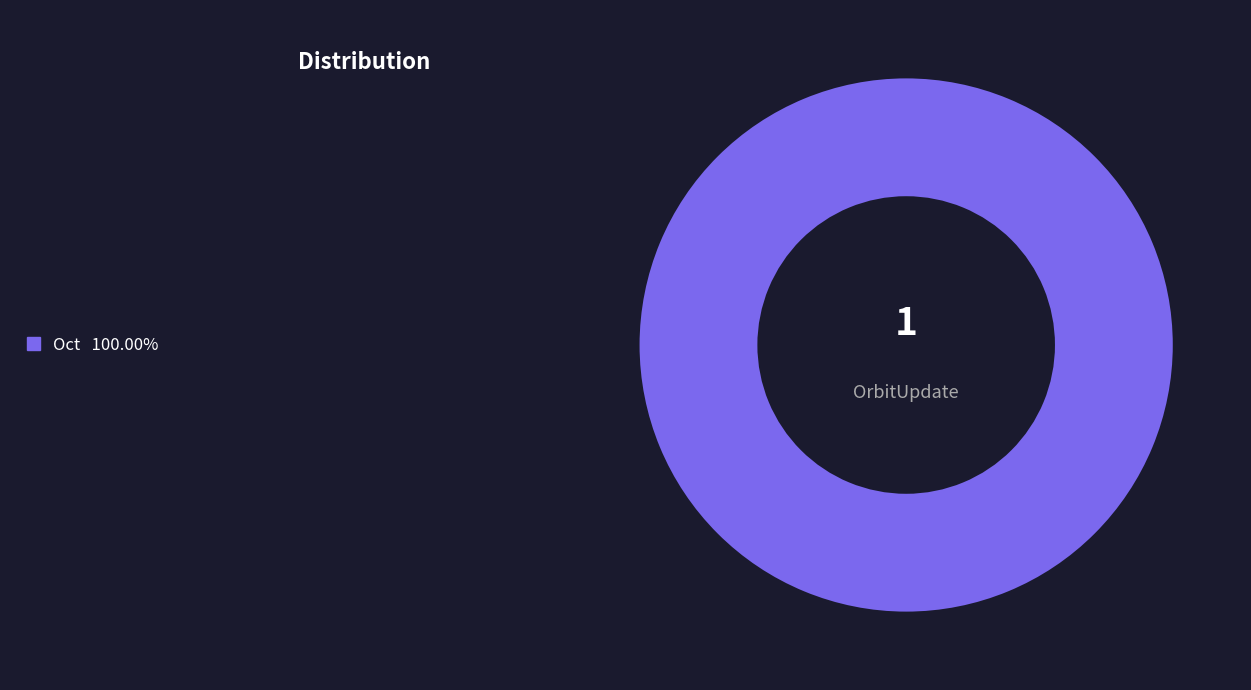

Does any single category account for the majority?

Yes